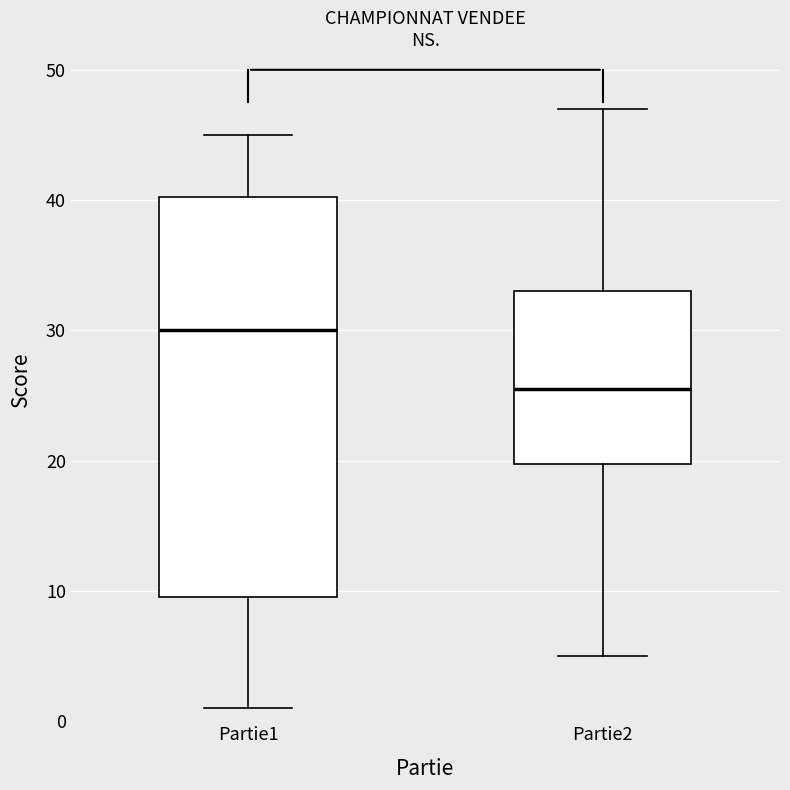

Reading left to right, read every box against the y-axis: the position of its median line, the range the box covers, and the ends of its whiskers. The values are not printed on the chart, so give them approximately, as read against the axis.

Partie1: median 30, box 10 to 40, whiskers 1 to 45
Partie2: median 26, box 20 to 33, whiskers 5 to 47